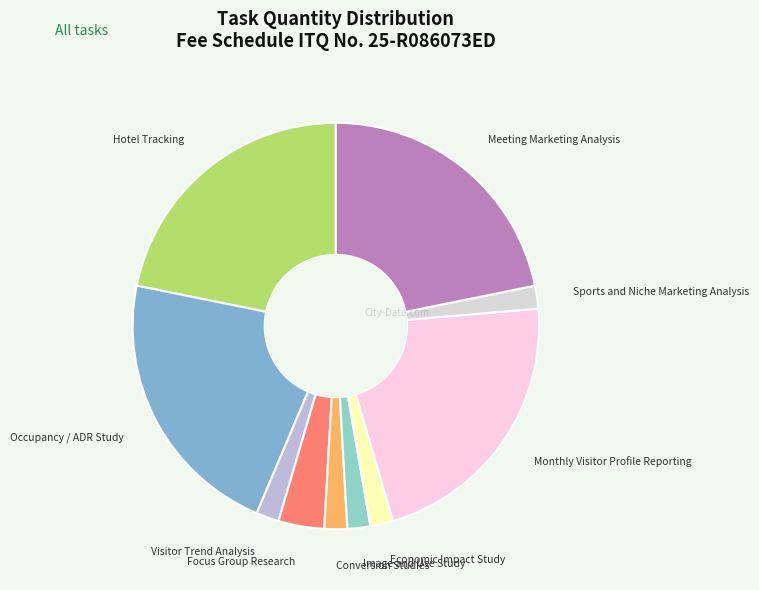

True or false: Sports and Niche Marketing Analysis accounts for 9% of the total.

False